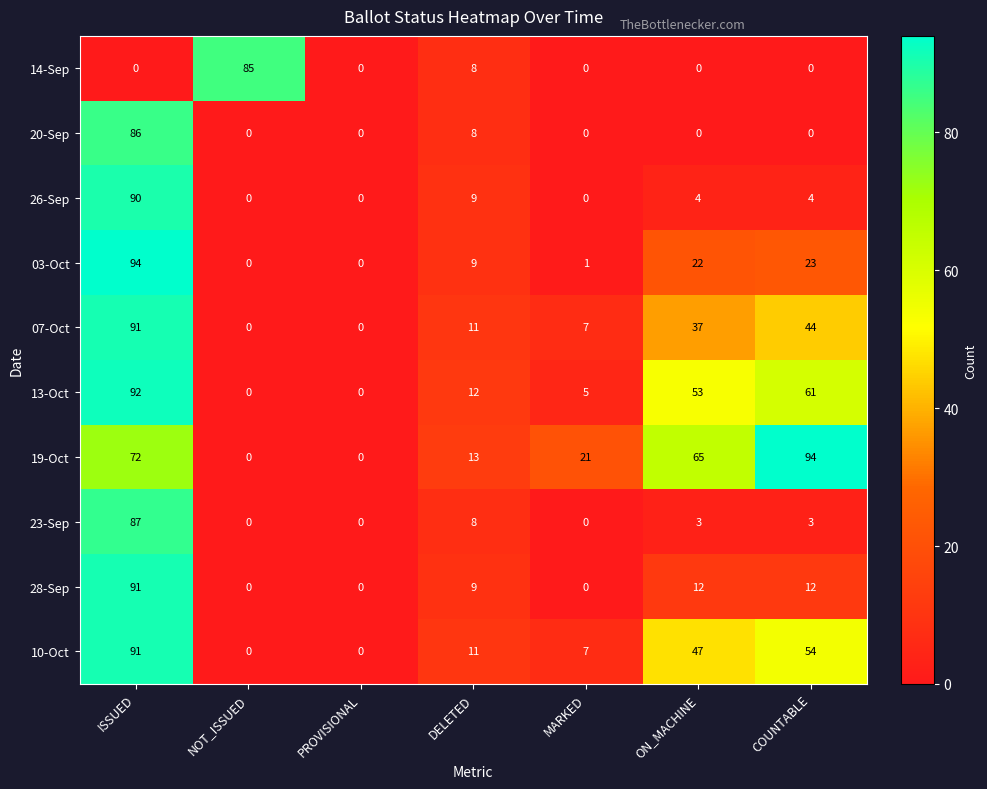

What is the total value across all series at NOT_ISSUED?

85